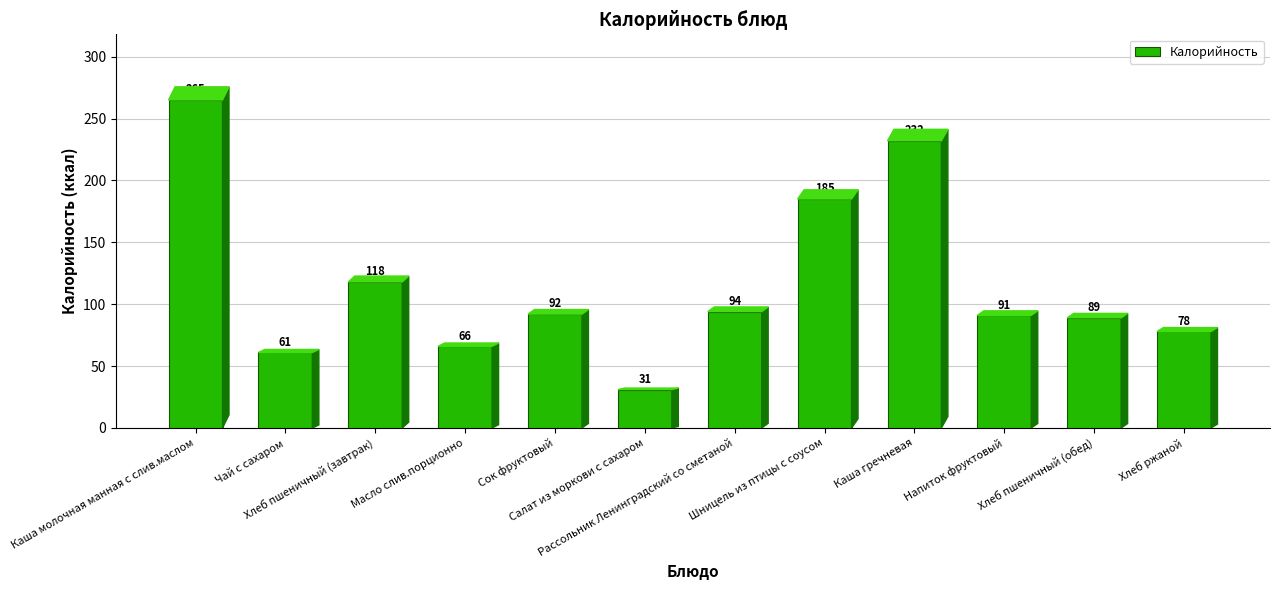

List the labels in order of value, smallest first.

Салат из моркови с сахаром, Чай с сахаром, Масло слив.порционно, Хлеб ржаной, Хлеб пшеничный (обед), Напиток фруктовый, Сок фруктовый, Рассольник Ленинградский со сметаной, Хлеб пшеничный (завтрак), Шницель из птицы с соусом, Каша гречневая, Каша молочная манная с слив.маслом